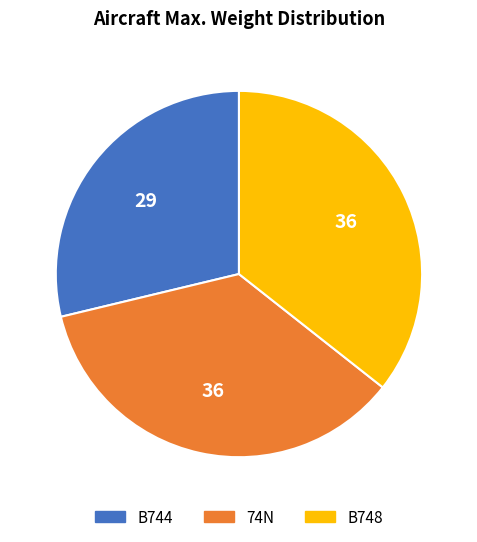

Is B744 the majority of the pie?

No